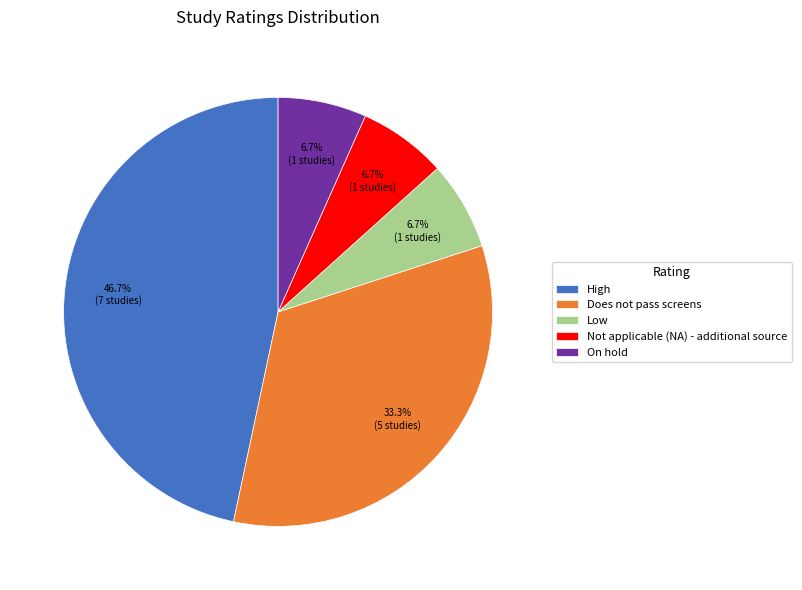

Does Low represent more than half of the total?

No